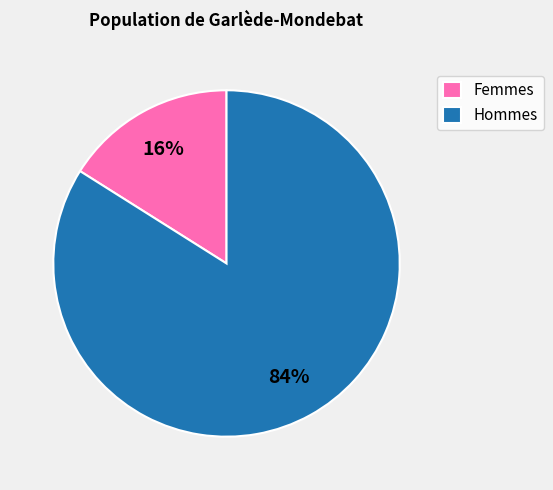

Which category has the biggest portion of the pie?

Hommes